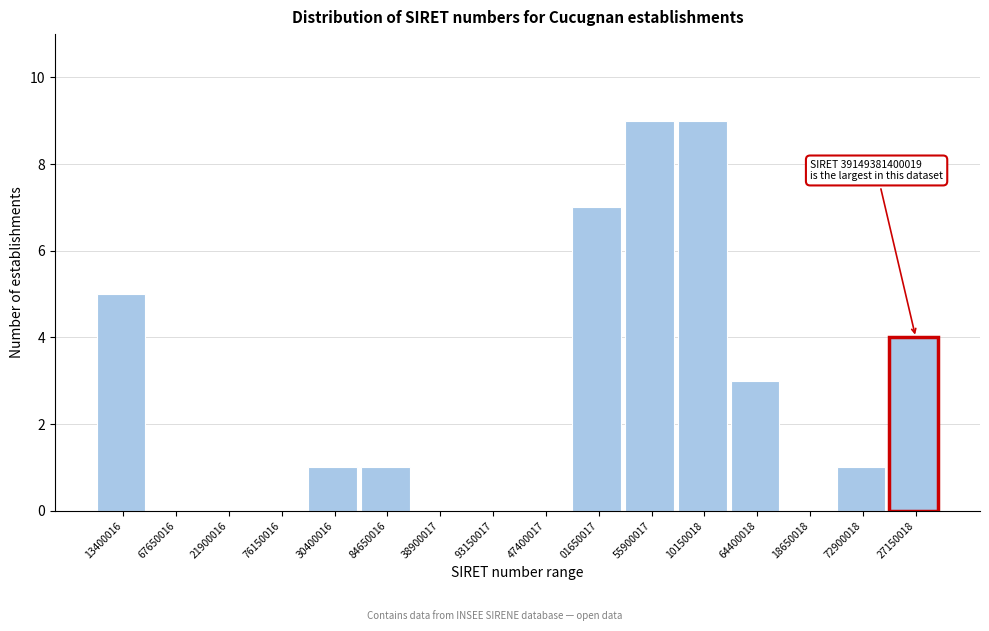

Reading left to right, list all the values displayed in this chart.

13400016=5	67650016=0	21900016=0	76150016=0	30400016=1	84650016=1	38900017=0	93150017=0	47400017=0	01650017=7	55900017=9	10150018=9	64400018=3	18650018=0	72900018=1	27150018=4